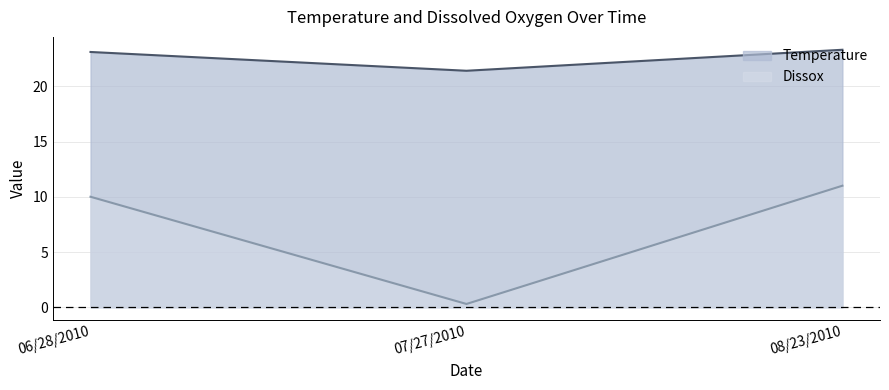

Which label corresponds to the smallest value in the chart?

07/27/2010